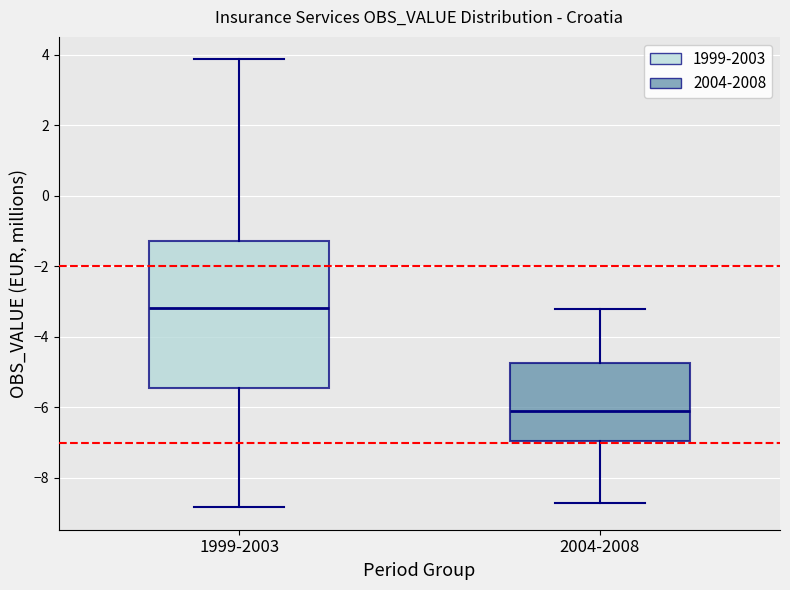

Reading left to right, transcribe this box plot: for each box, give where its median line is, the range the box spans, and where its two whiskers end, as read against the y-axis. The values are not printed on the chart, so give them approximately, as read against the axis.

1999-2003: median -3.2, box -5.4 to -1.2, whiskers -8.8 to 3.8
2004-2008: median -6.2, box -7.0 to -4.8, whiskers -8.8 to -3.2